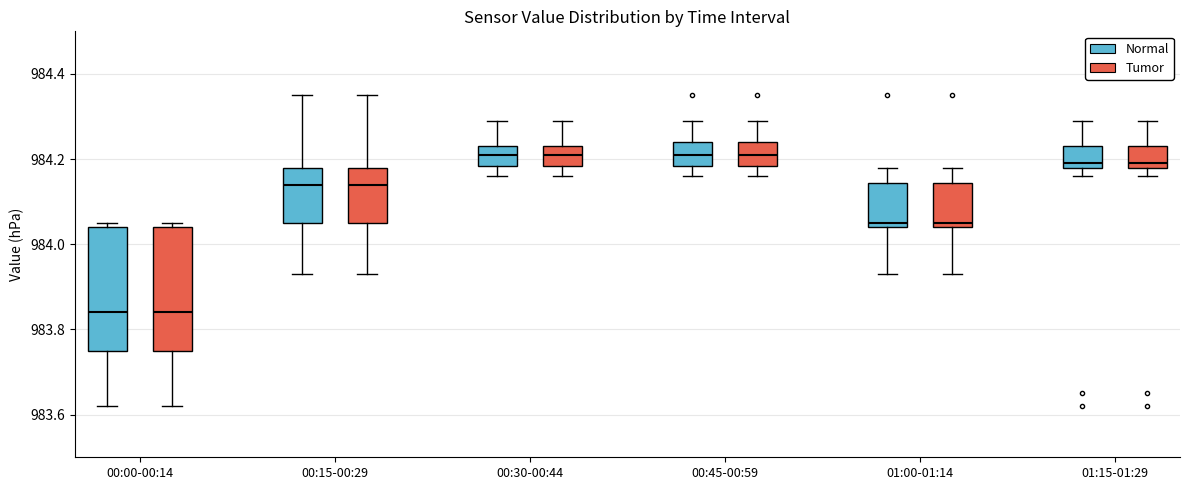

Reading left to right, transcribe this box plot: for each box, give where its median line is, the range the box spans, and where its two whiskers end, as read against the y-axis. The values are not printed on the chart, so give them approximately, as read against the axis.

00:00-00:14 (Normal): median 983.84, box 983.76 to 984.04, whiskers 983.62 to 984.06
00:00-00:14 (Tumor): median 983.84, box 983.76 to 984.04, whiskers 983.62 to 984.06
00:15-00:29 (Normal): median 984.14, box 984.06 to 984.18, whiskers 983.94 to 984.36
00:15-00:29 (Tumor): median 984.14, box 984.06 to 984.18, whiskers 983.94 to 984.36
00:30-00:44 (Normal): median 984.22, box 984.18 to 984.24, whiskers 984.16 to 984.30
00:30-00:44 (Tumor): median 984.22, box 984.18 to 984.24, whiskers 984.16 to 984.30
00:45-00:59 (Normal): median 984.22, box 984.18 to 984.24, whiskers 984.16 to 984.30
00:45-00:59 (Tumor): median 984.22, box 984.18 to 984.24, whiskers 984.16 to 984.30
01:00-01:14 (Normal): median 984.06, box 984.04 to 984.14, whiskers 983.94 to 984.18
01:00-01:14 (Tumor): median 984.06, box 984.04 to 984.14, whiskers 983.94 to 984.18
01:15-01:29 (Normal): median 984.20, box 984.18 to 984.24, whiskers 984.16 to 984.30
01:15-01:29 (Tumor): median 984.20, box 984.18 to 984.24, whiskers 984.16 to 984.30